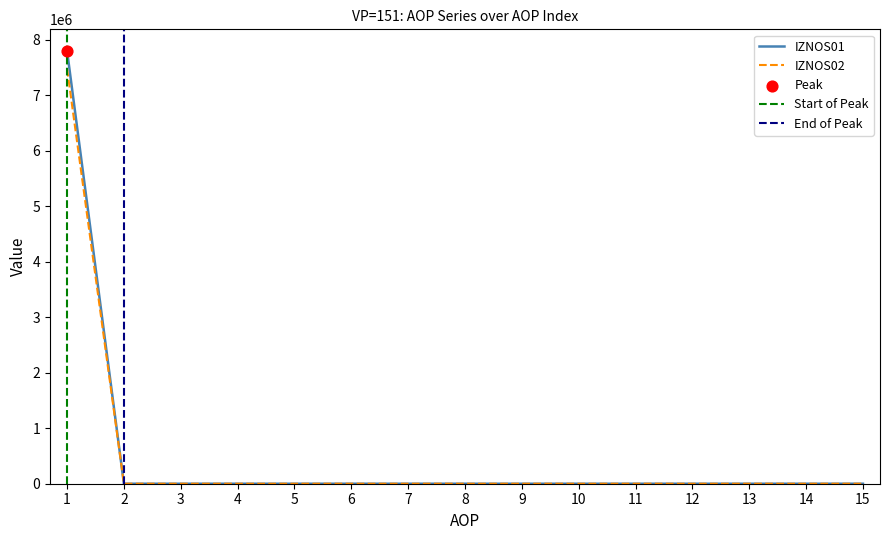

Which series contains the lowest Y value?

IZNOS01